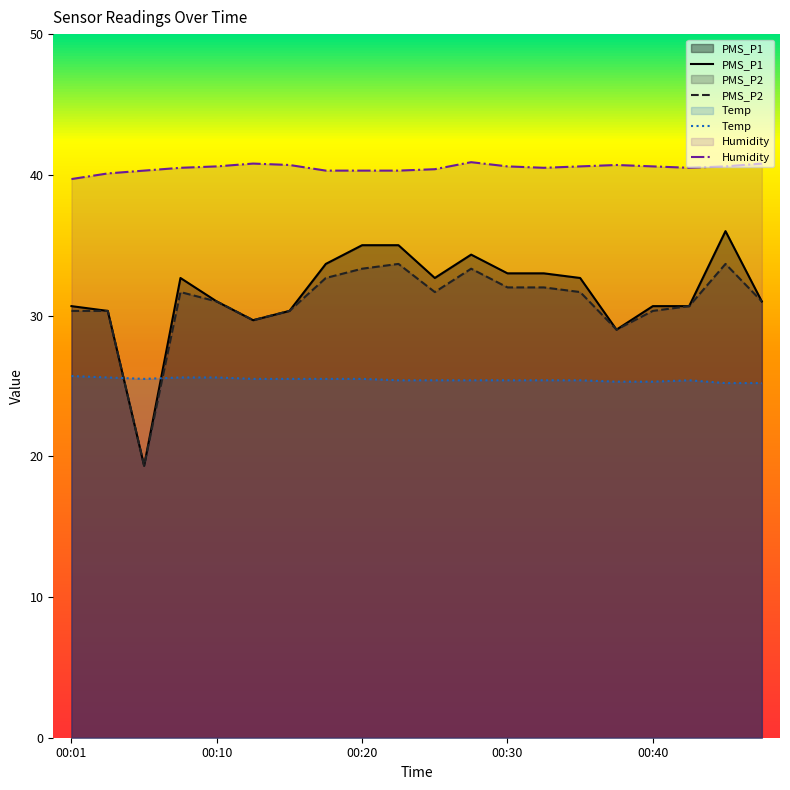

The value of PMS_P2 at 14 is 49.4. True or false?

False